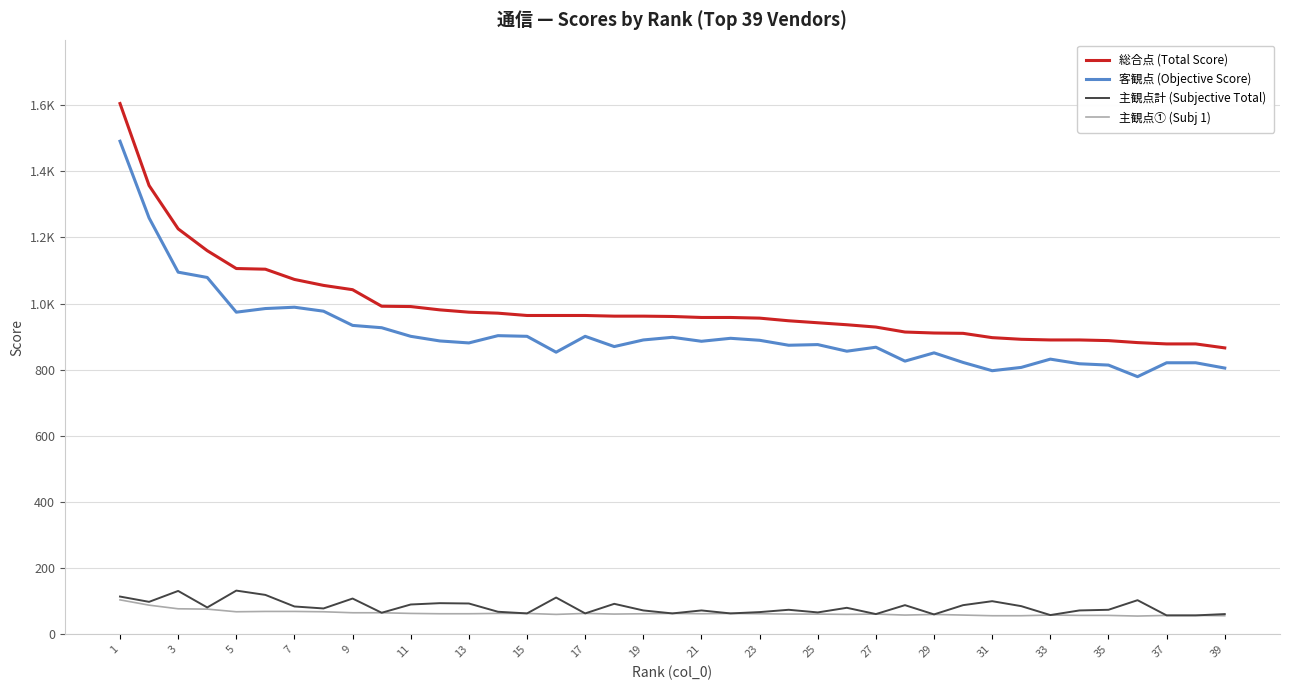

Is this an area chart (filled region under the line)?

No